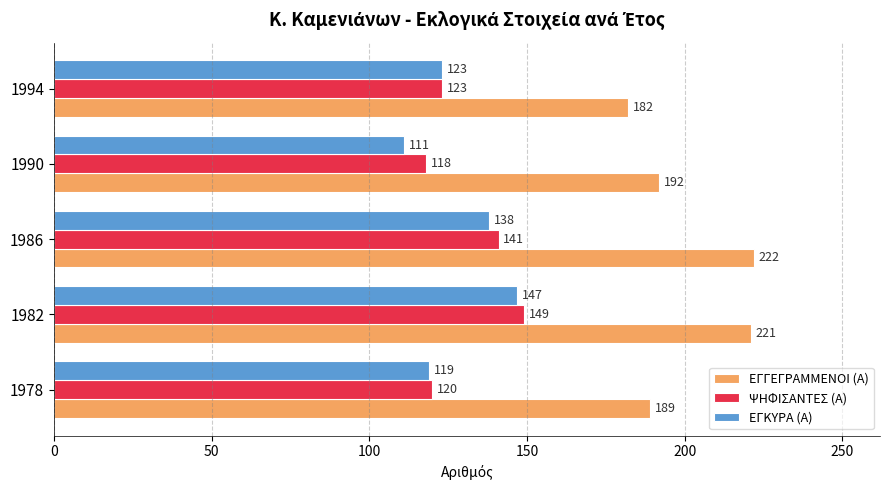

What is the minimum value shown in the chart?

111